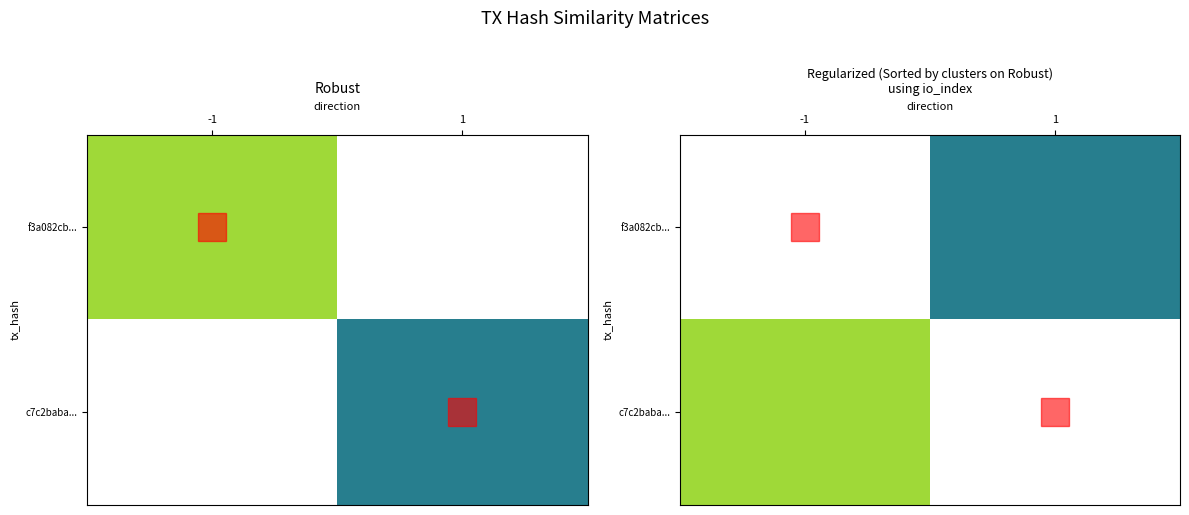

At -1, list the series in order from smallest to largest.

f3a082cb..., c7c2baba...